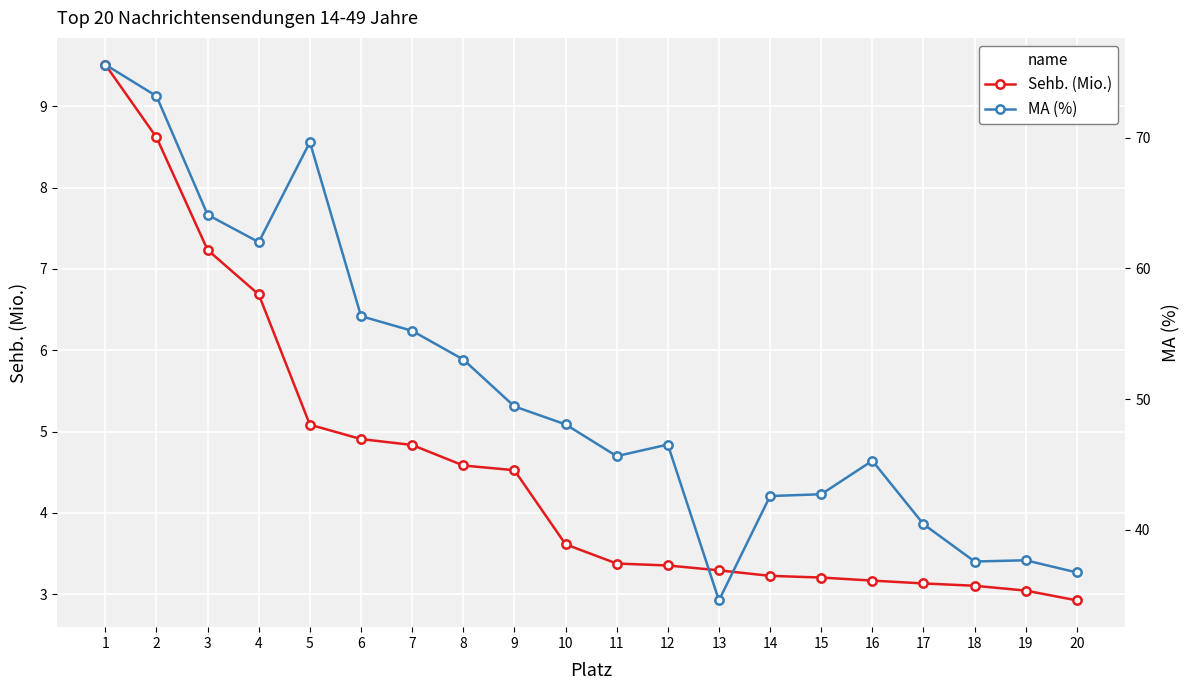

What is the smallest value displayed?

2.9